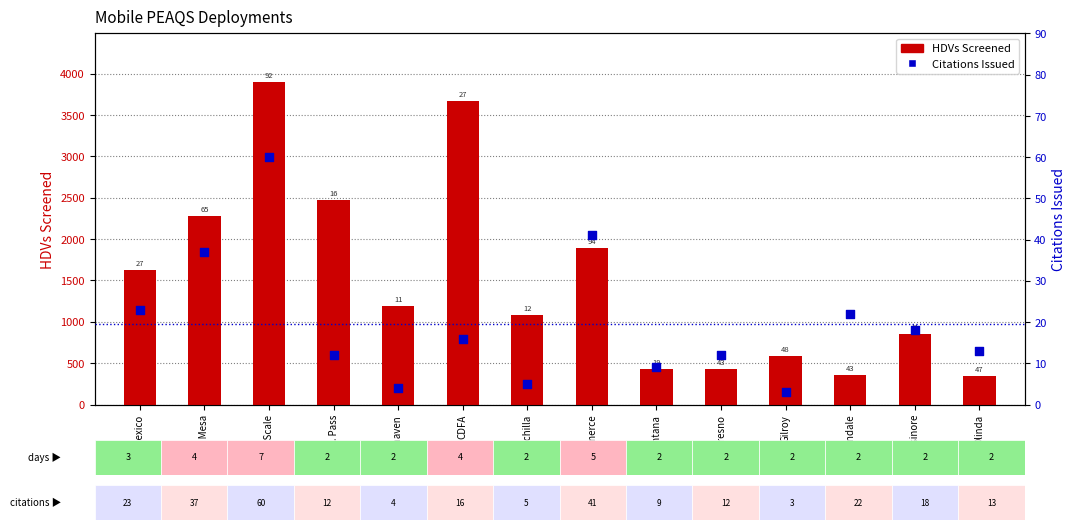

Is the value of HDVs Screened at Commerce greater than the value of Citations Issued at Chowchilla?

Yes